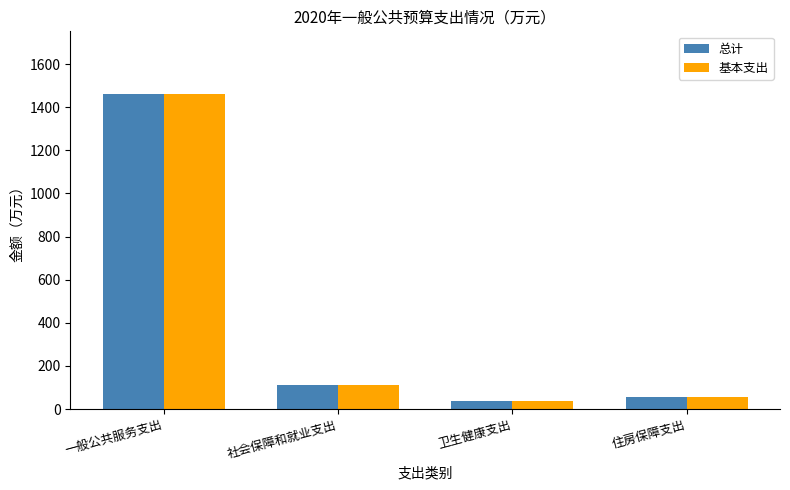

Which label corresponds to the largest value in the chart?

一般公共服务支出